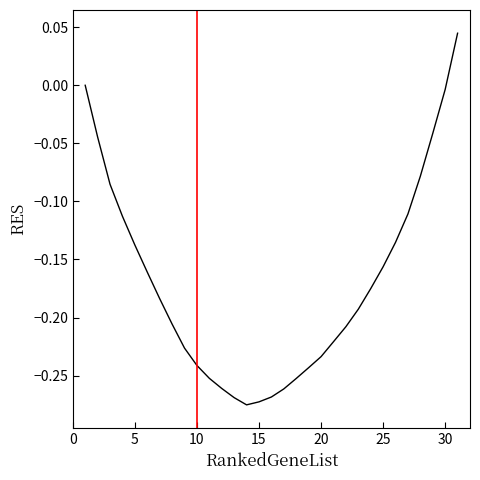

Does the chart have visible grid lines?

No